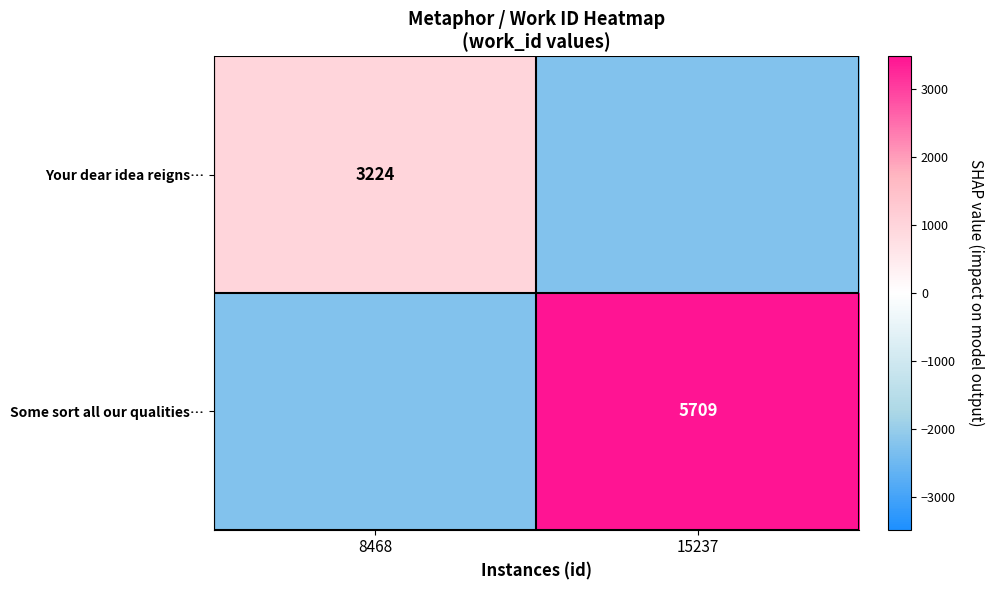

Which category has the lowest value across all series?

15237